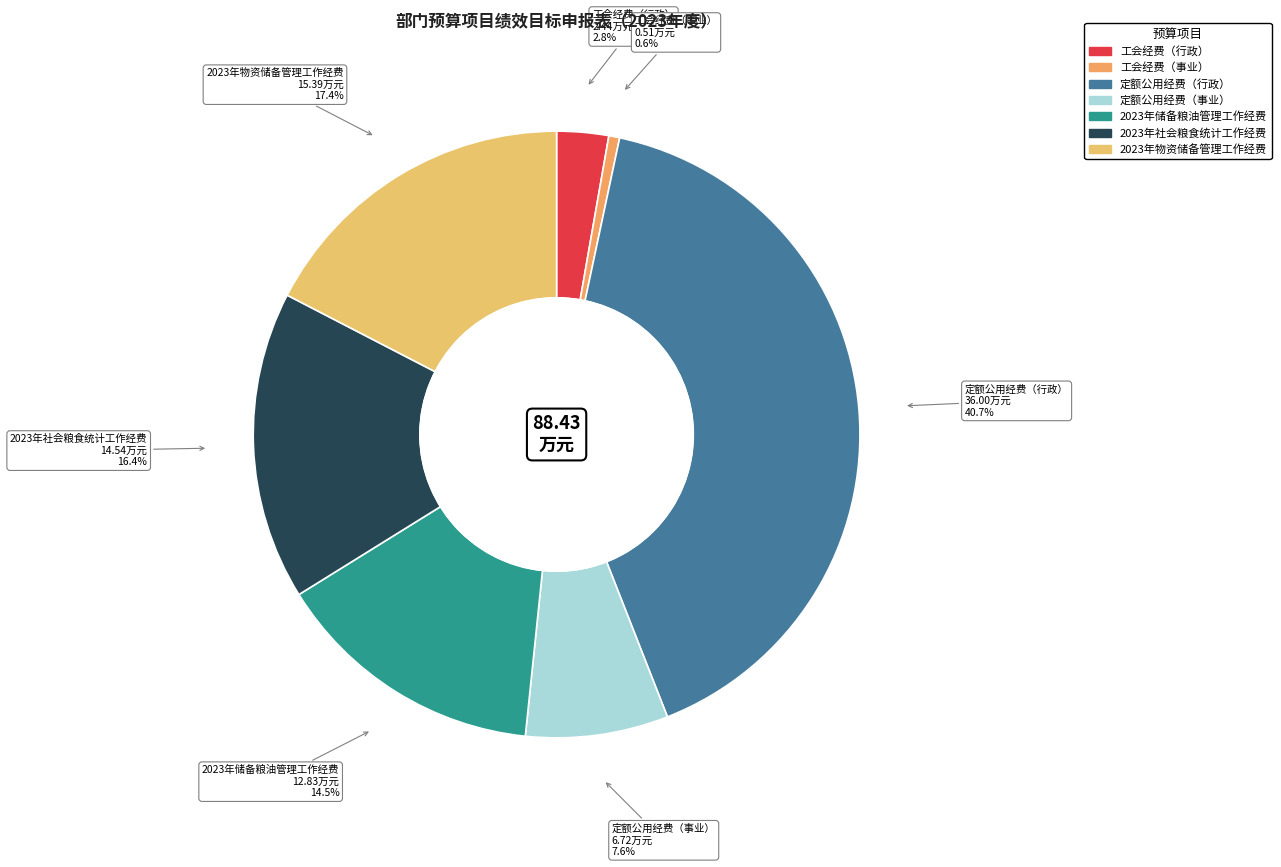

Is 2023年社会粮食统计工作经费 the majority of the pie?

No